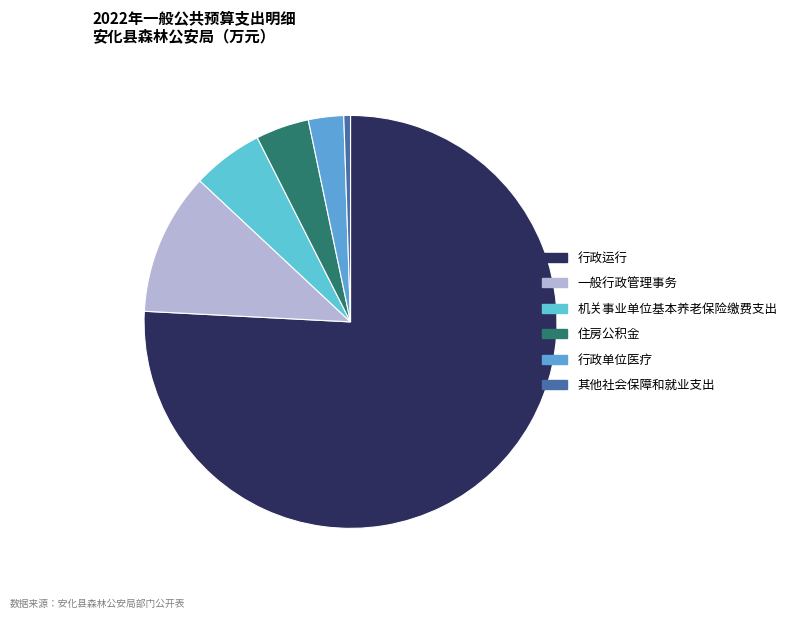

Is it true that 行政单位医疗 is 1% of the pie?

False